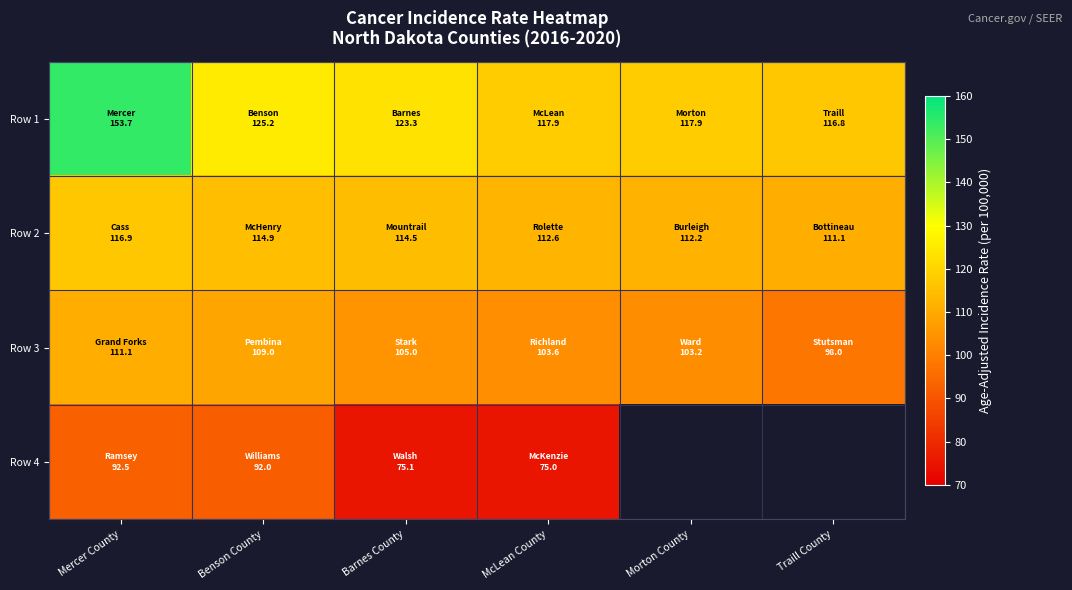

At which category is the sum across all series the highest?

Mercer County